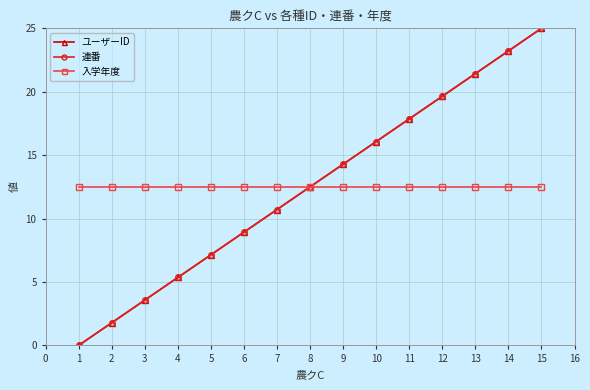

Is this an area chart (filled region under the line)?

No